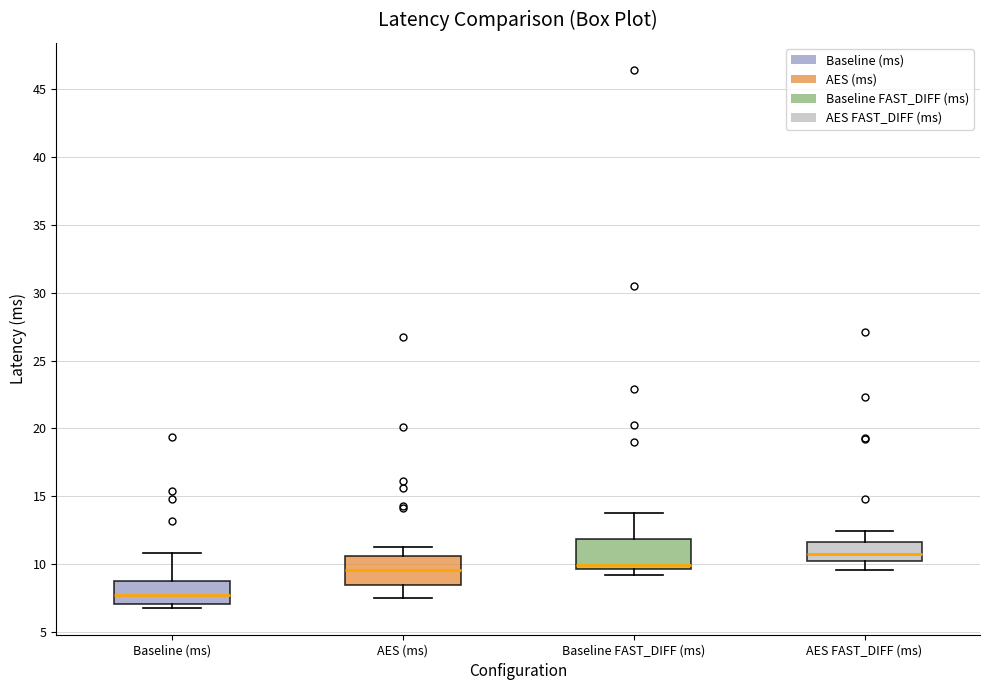

Which box's median line is the highest?

AES FAST_DIFF (ms)